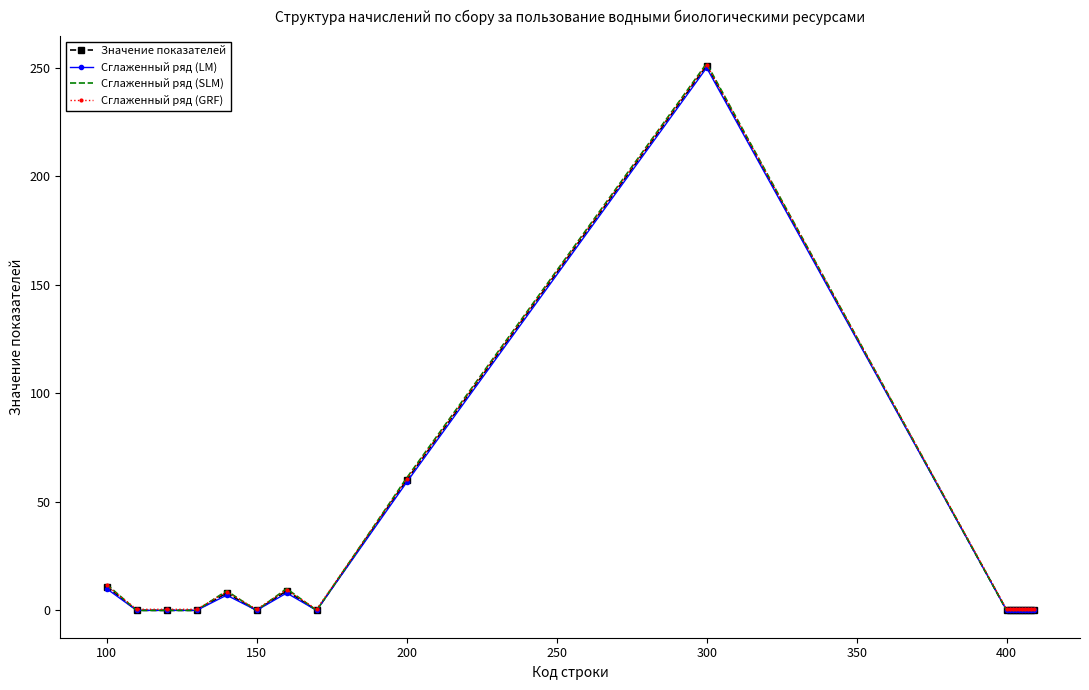

Rank the series by their average value, from lowest to highest.

Сглаженный ряд (LM), Значение показателей, Сглаженный ряд (SLM), Сглаженный ряд (GRF)